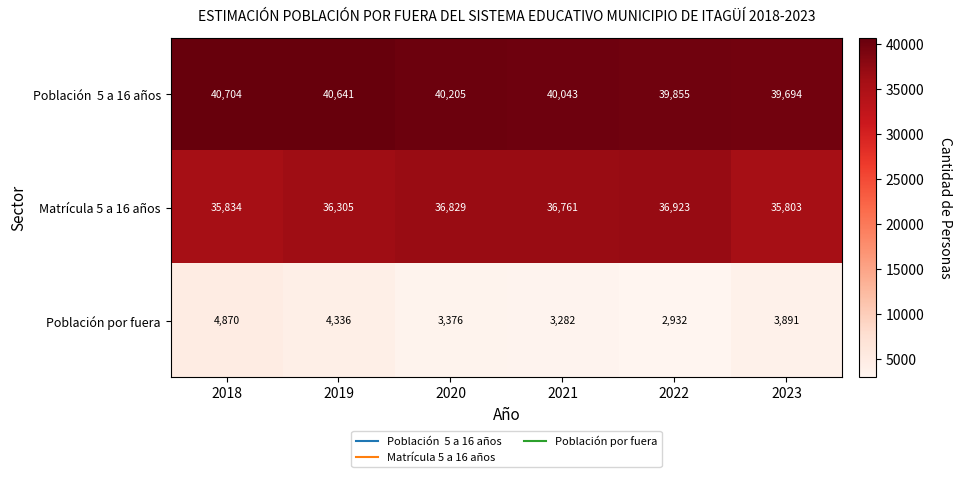

What is the greatest value displayed?

40704